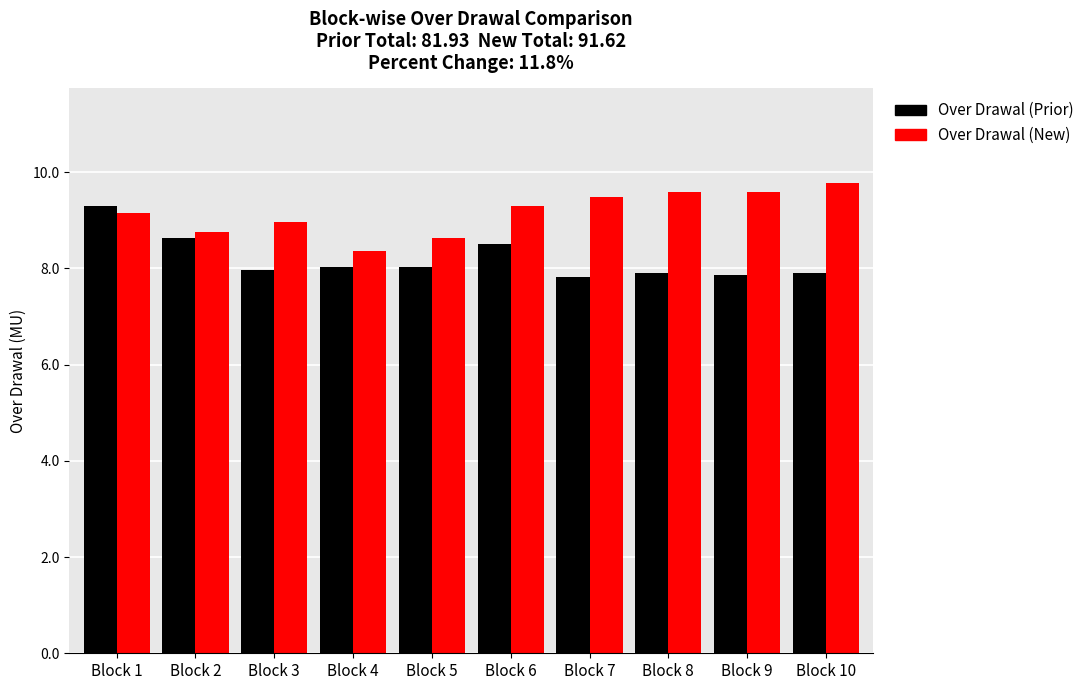

Which series has the largest total across all categories?

Over Drawal (New)